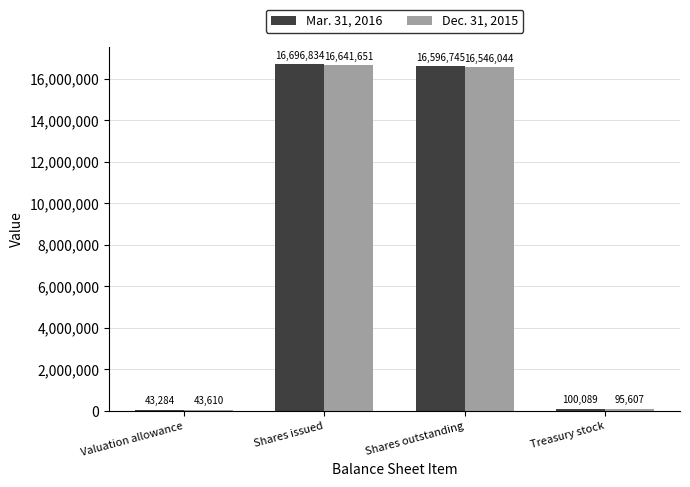

What are all the series names shown in the legend?

Mar. 31, 2016, Dec. 31, 2015